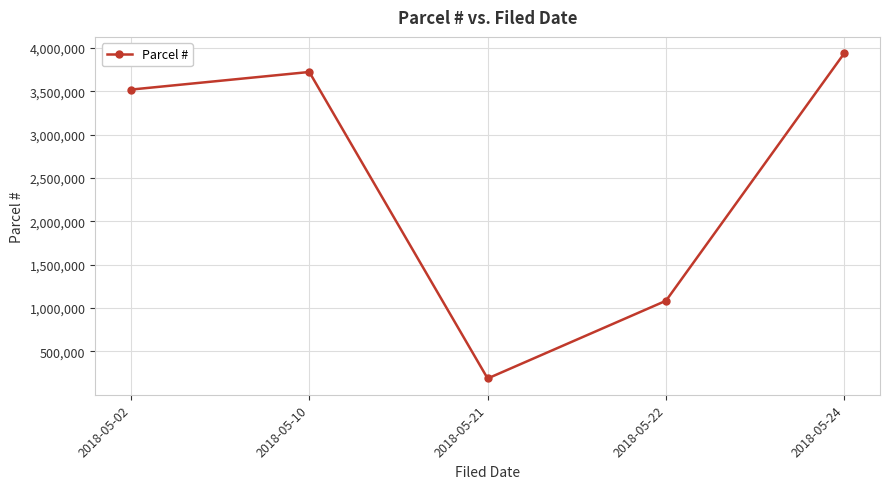

The chart shows a value of 3518002 at 2018-05-02. True or false?

True